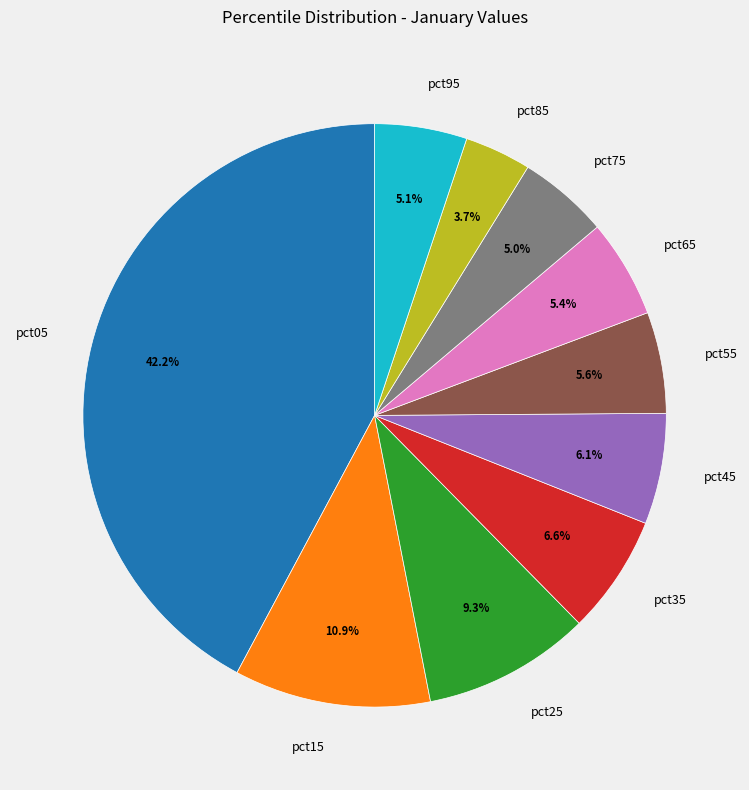

What percentage is the pct45 slice, to the nearest percent?

6%